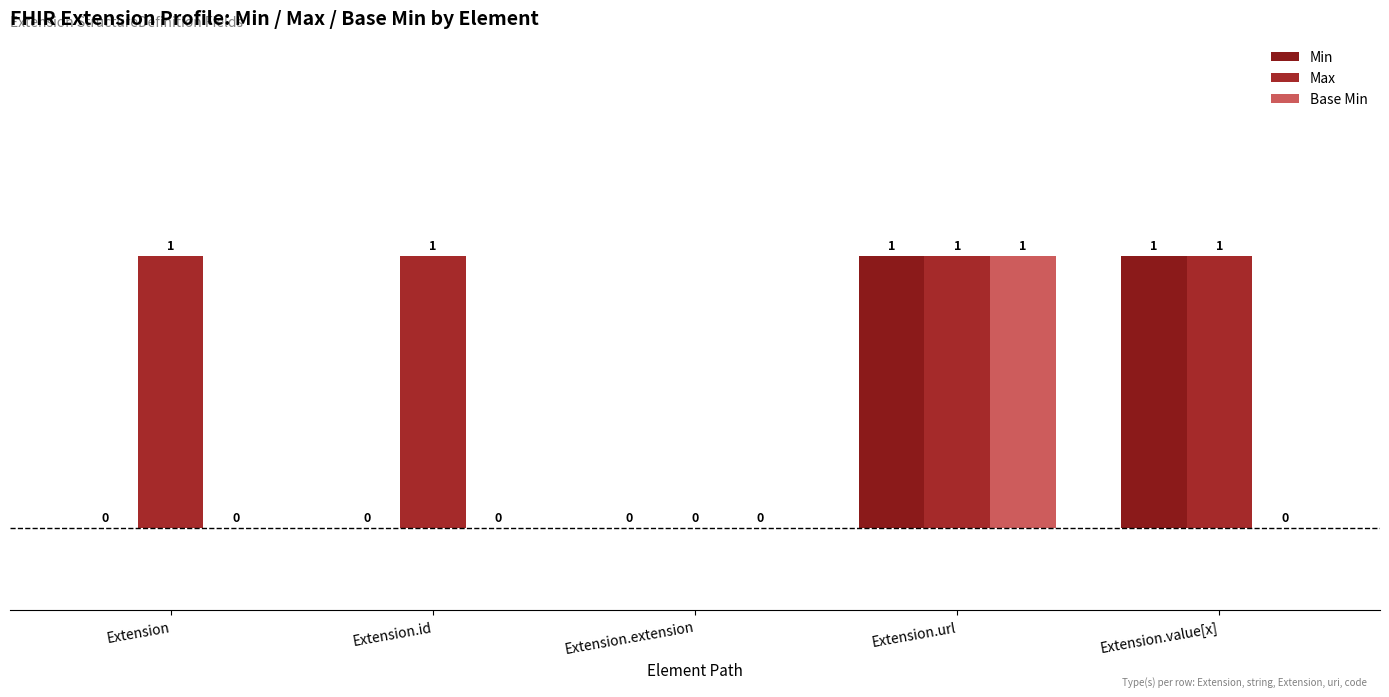

What is the spread (max minus min) of values at Extension.value[x]?

1